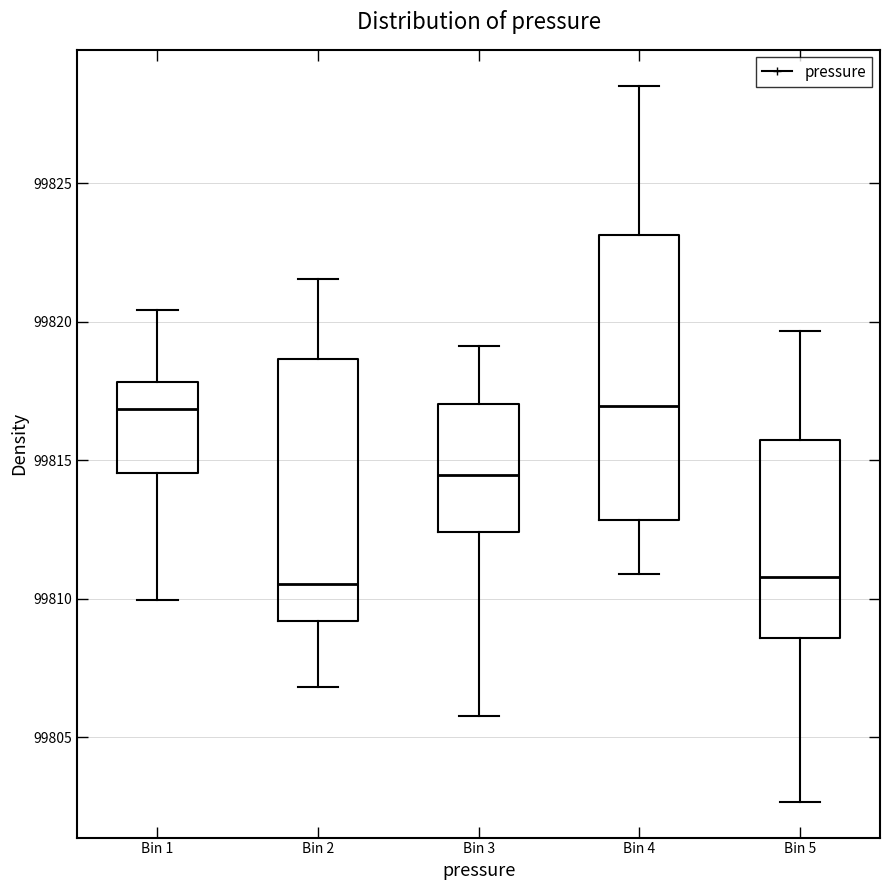

Reading left to right, read every box against the y-axis: the position of its median line, the range the box covers, and the ends of its whiskers. The values are not printed on the chart, so give them approximately, as read against the axis.

Bin 1: median 99817.0, box 99814.5 to 99818.0, whiskers 99810.0 to 99820.5
Bin 2: median 99810.5, box 99809.0 to 99818.5, whiskers 99807.0 to 99821.5
Bin 3: median 99814.5, box 99812.5 to 99817.0, whiskers 99806.0 to 99819.0
Bin 4: median 99817.0, box 99813.0 to 99823.0, whiskers 99811.0 to 99828.5
Bin 5: median 99811.0, box 99808.5 to 99815.5, whiskers 99802.5 to 99819.5